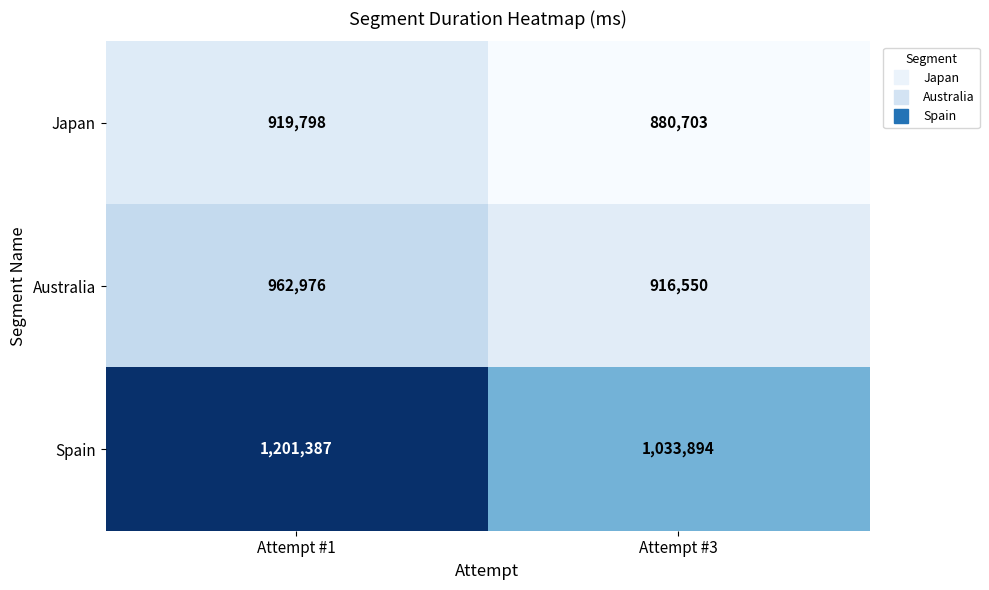

At which category does the chart reach its peak across all series?

Attempt #1